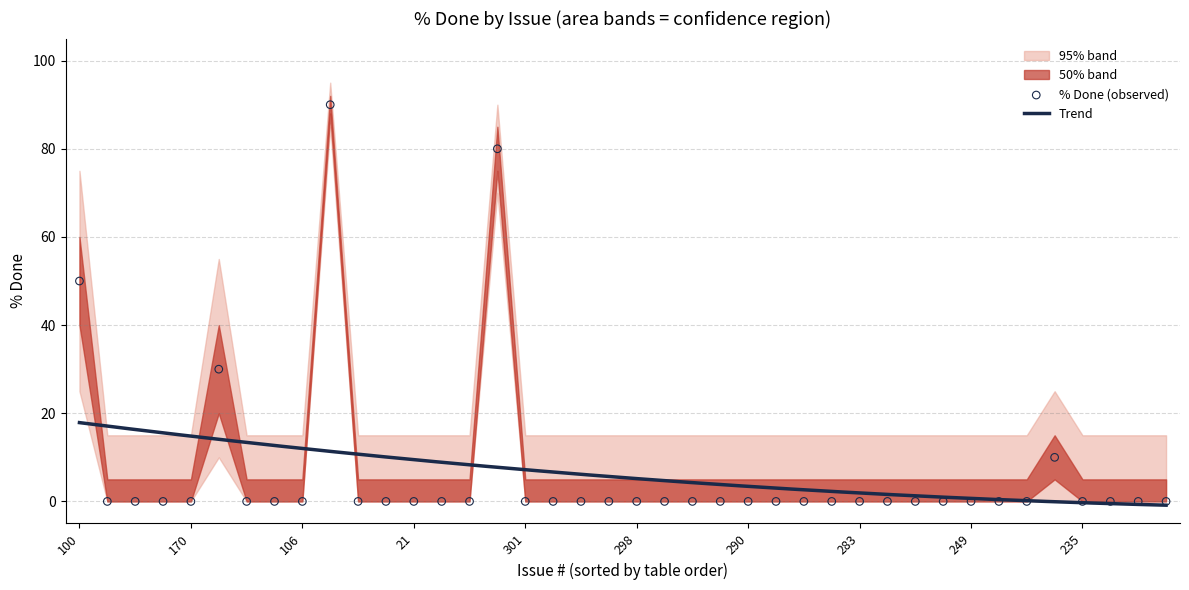

The Trend series shows 9.5 at 21. True or false?

True